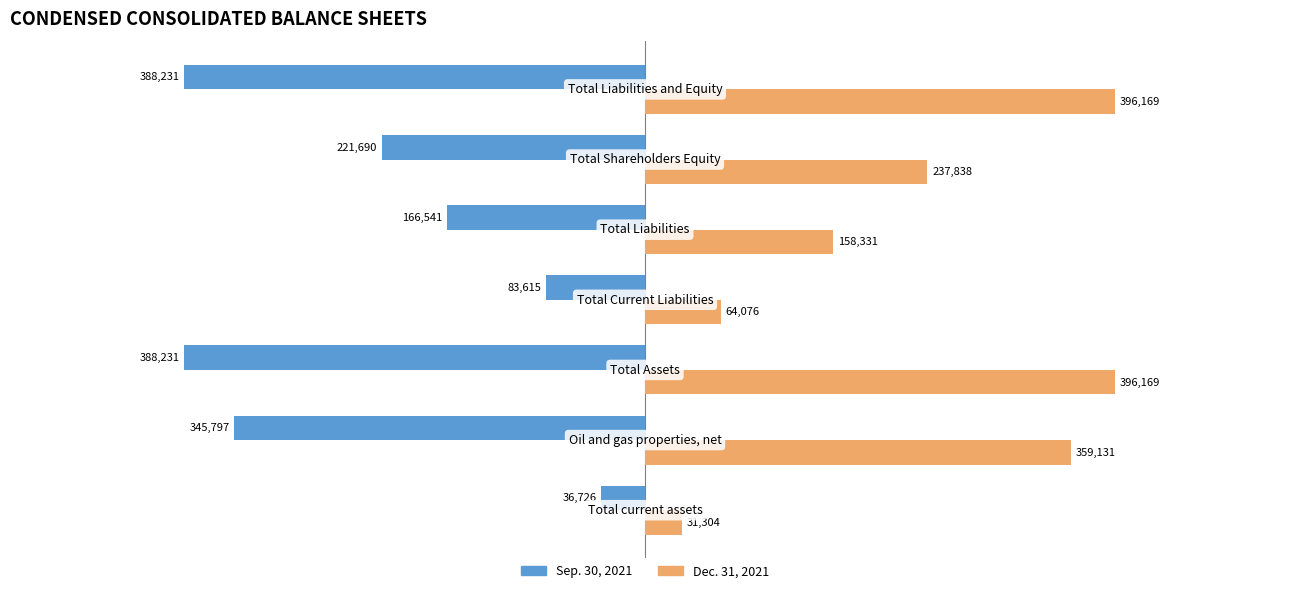

Which series has the largest total across all categories?

Dec. 31, 2021